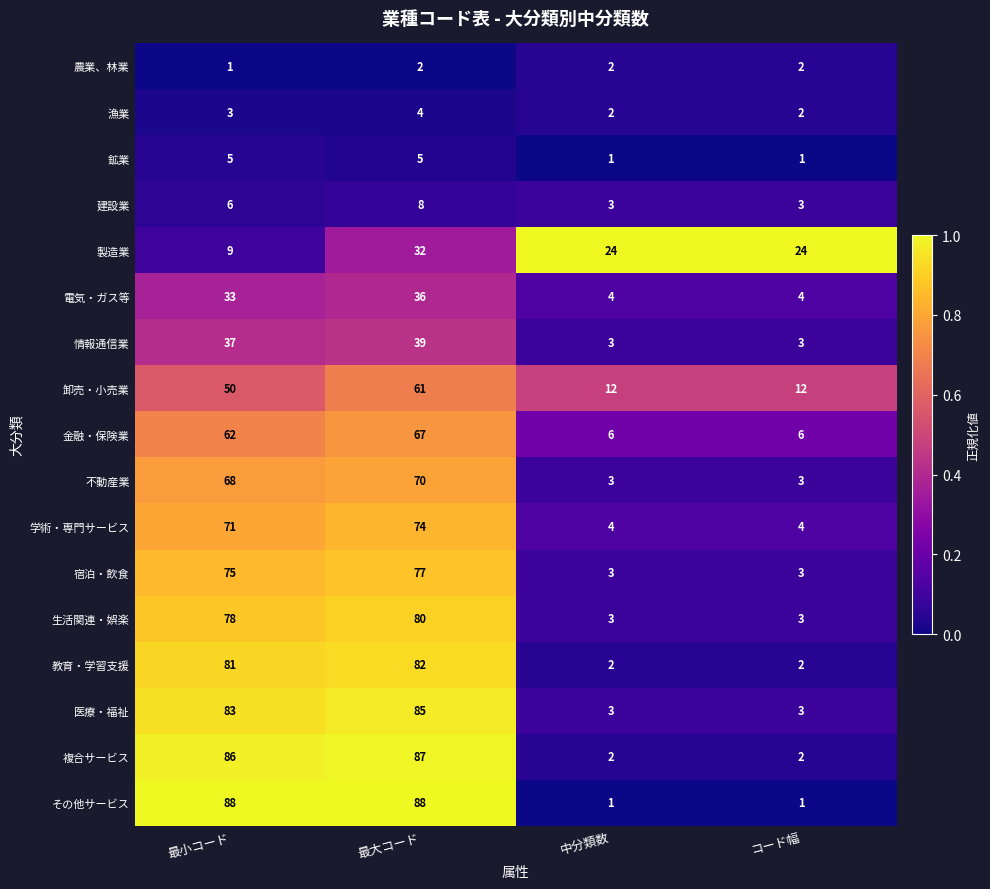

Rank the series at 最大コード from lowest to highest value.

農業、林業, 漁業, 鉱業, 建設業, 製造業, 電気・ガス等, 情報通信業, 卸売・小売業, 金融・保険業, 不動産業, 学術・専門サービス, 宿泊・飲食, 生活関連・娯楽, 教育・学習支援, 医療・福祉, 複合サービス, その他サービス